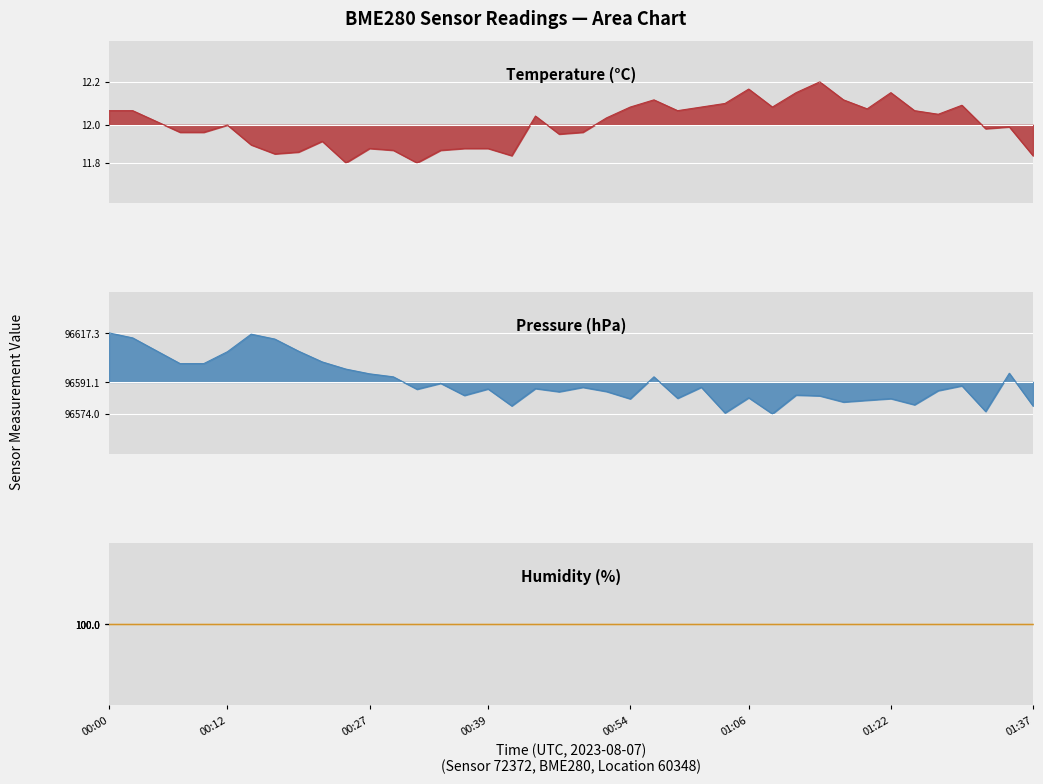

What is the approximate value of Temperature (°C) at 00:30?

11.9